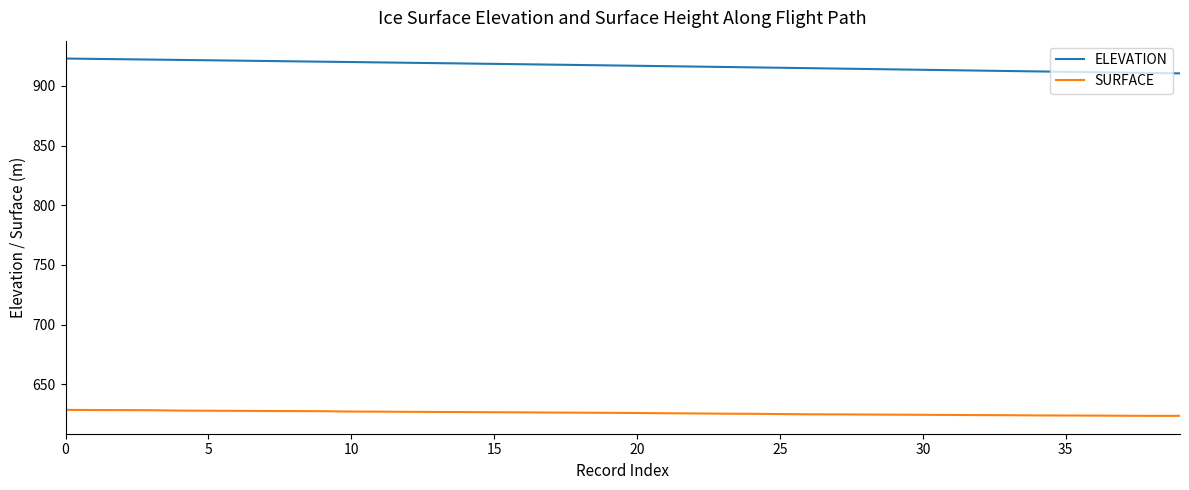

True or false: ELEVATION and SURFACE intersect in this chart.

False